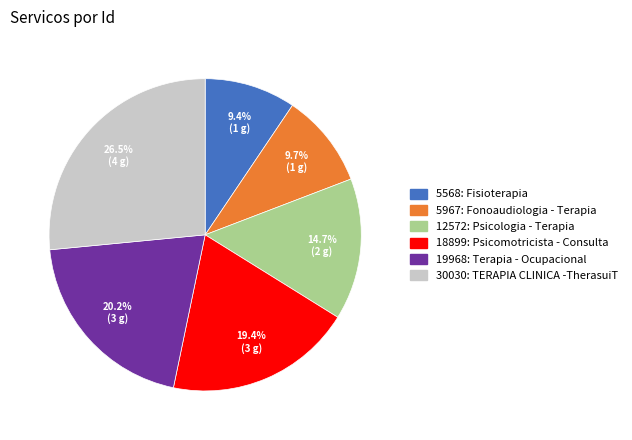

To the nearest percent, what is the difference between the 12572: Psicologia - Terapia and 30030: TERAPIA CLINICA -TherasuiT slice percentages?

12%